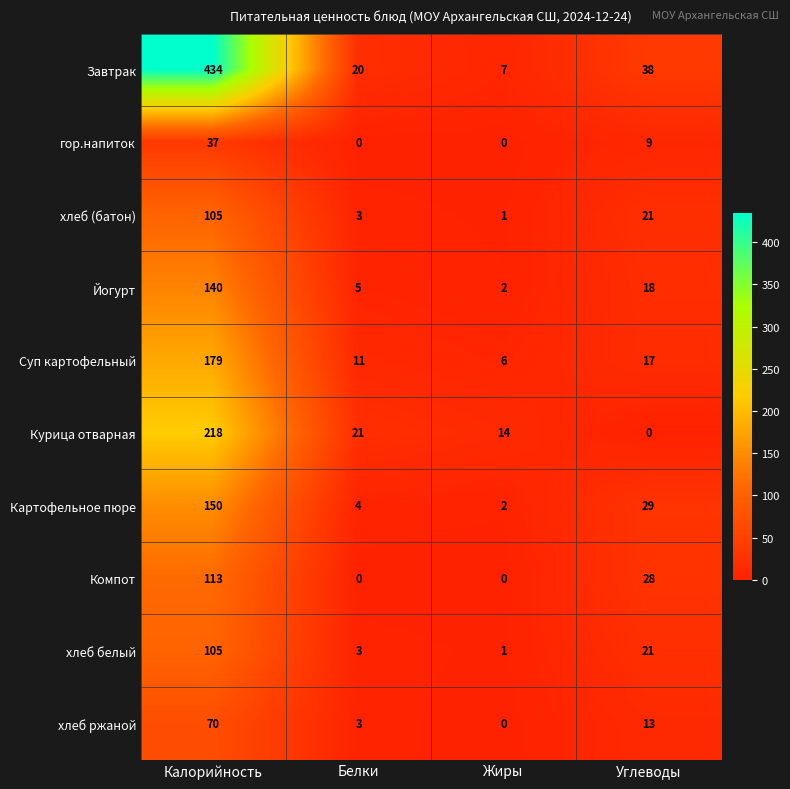

Which series has the widest spread of values?

Завтрак